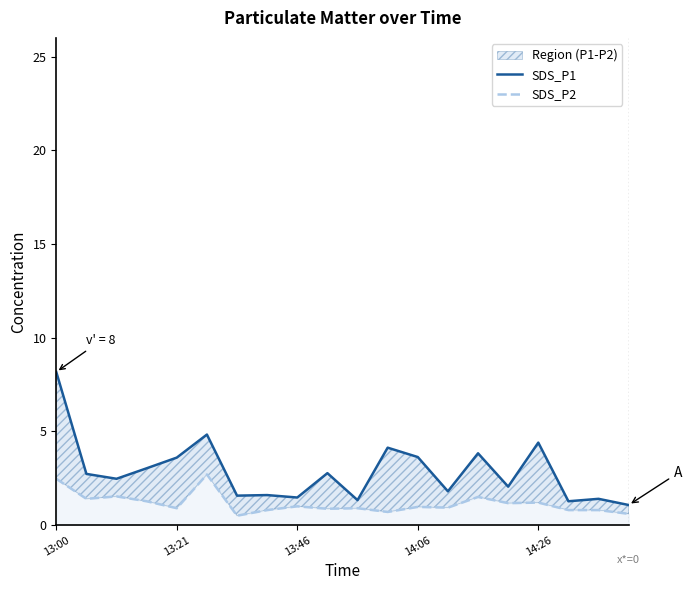

Reading left to right, list all the values displayed in this chart.

SDS_P1: 8.2	2.7	2.5	3.0	3.6	4.8	1.6	1.6	1.5	2.8	1.3	4.1	3.6	1.8	3.8	2.0	4.4	1.3	1.4	1.1
SDS_P2: 2.5	1.4	1.5	1.3	0.9	2.7	0.5	0.8	1.0	0.9	0.9	0.7	1.0	0.9	1.5	1.2	1.2	0.8	0.8	0.6